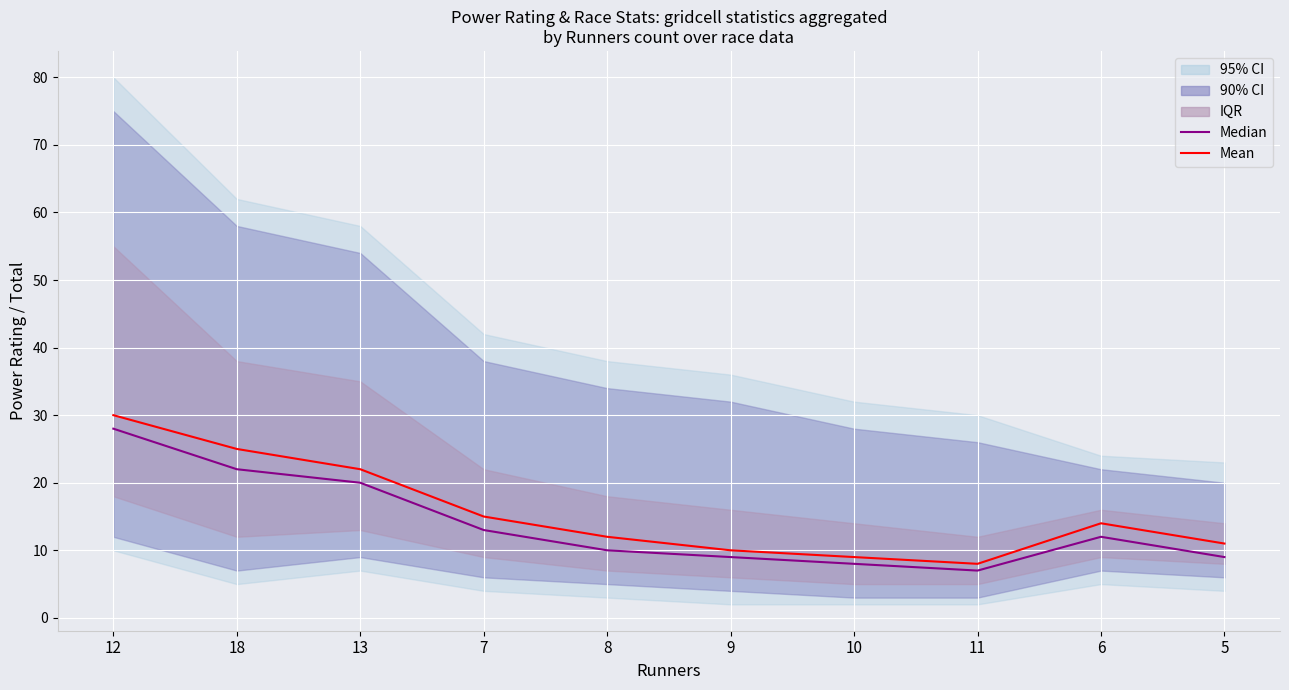

Which category has the highest value in the Mean series?

12